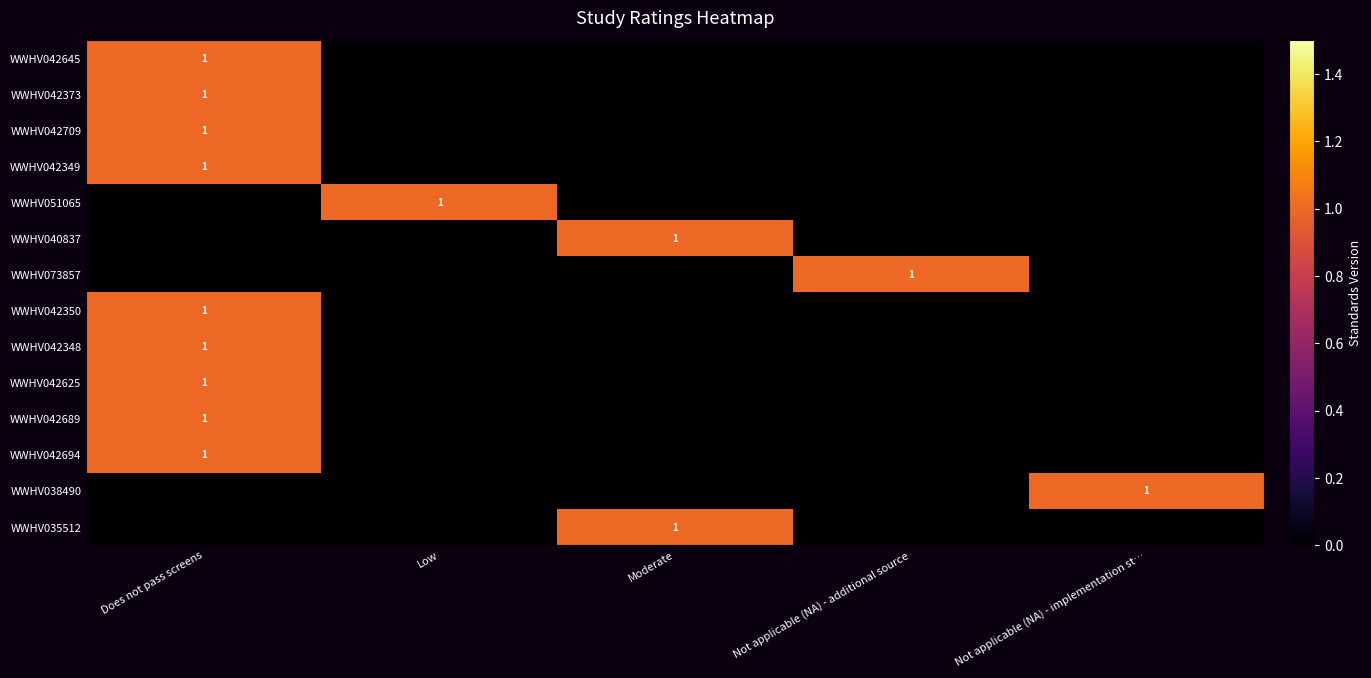

True or false: WWHV073857 has a value of 2 at Not applicable (NA) - additional source.

False